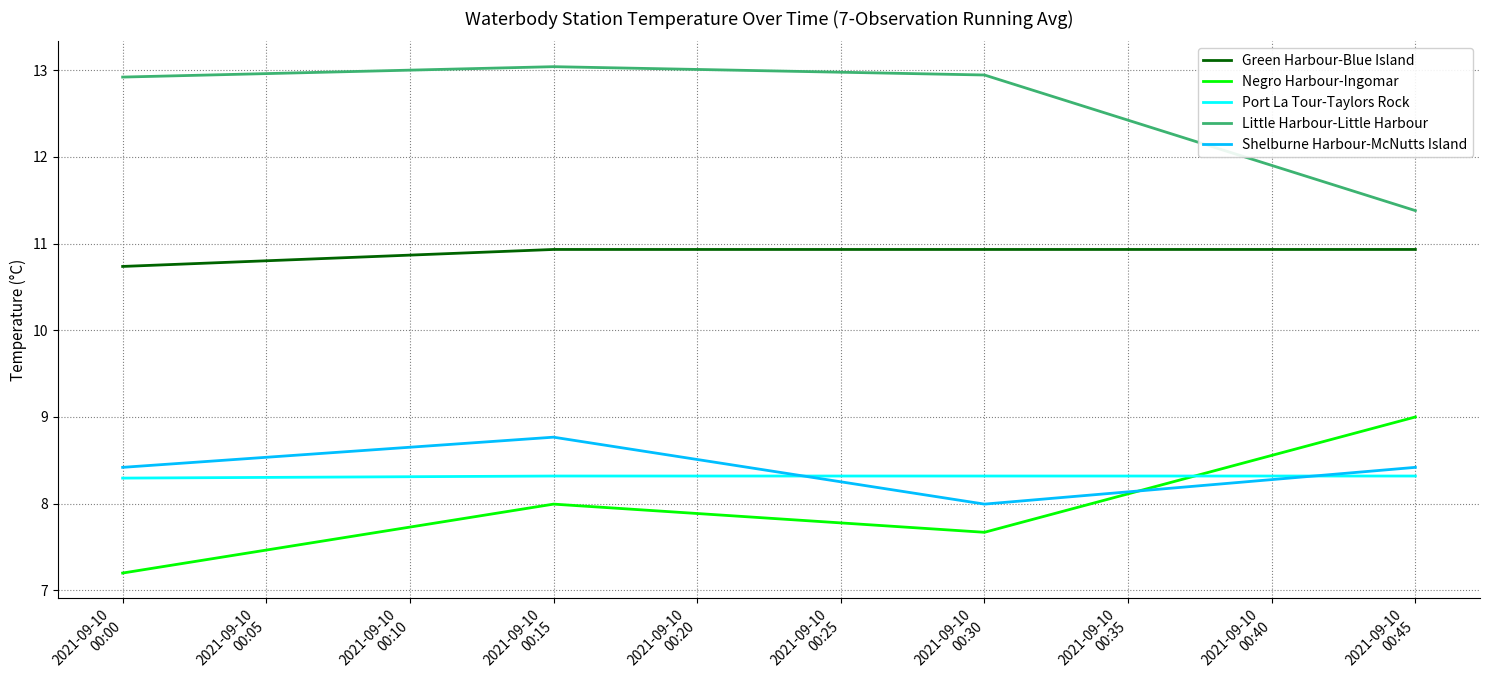

What is the difference between the second highest and minimum values in the Negro Harbour-Ingomar series?

0.8